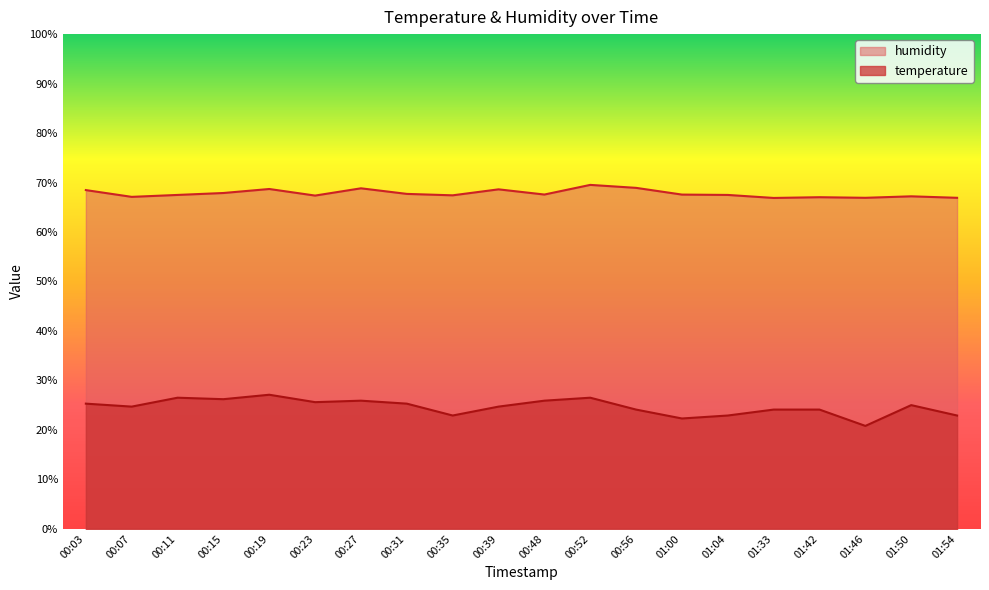

True or false: humidity and temperature intersect in this chart.

False